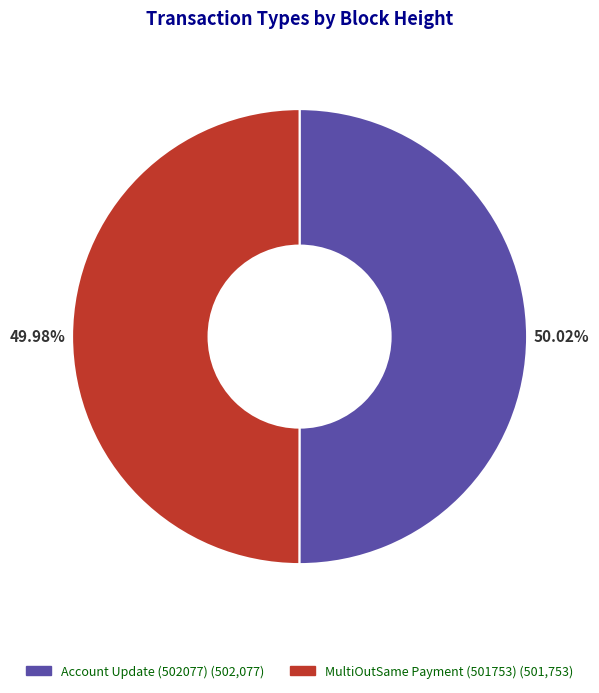

Count the number of slices in the pie.

2